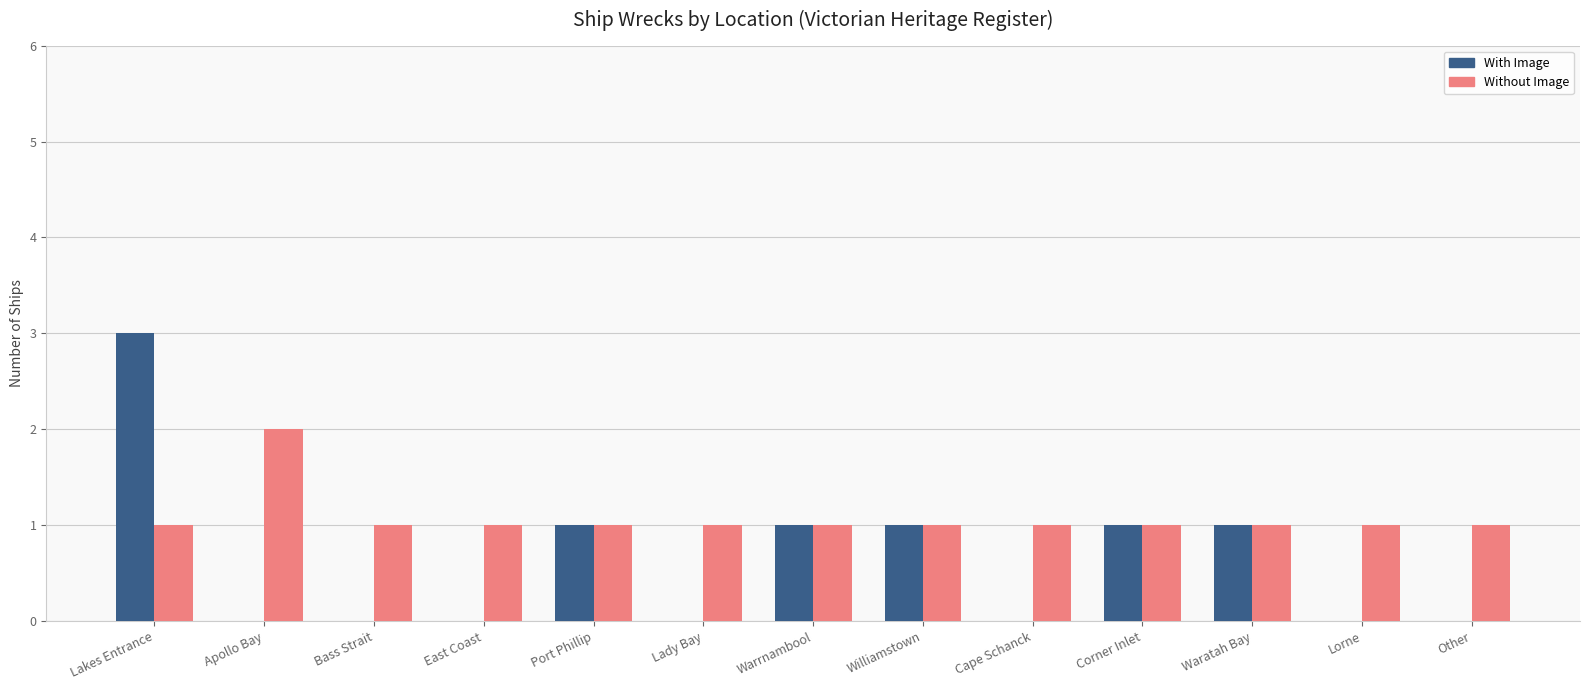

How many series are shown in this chart?

2